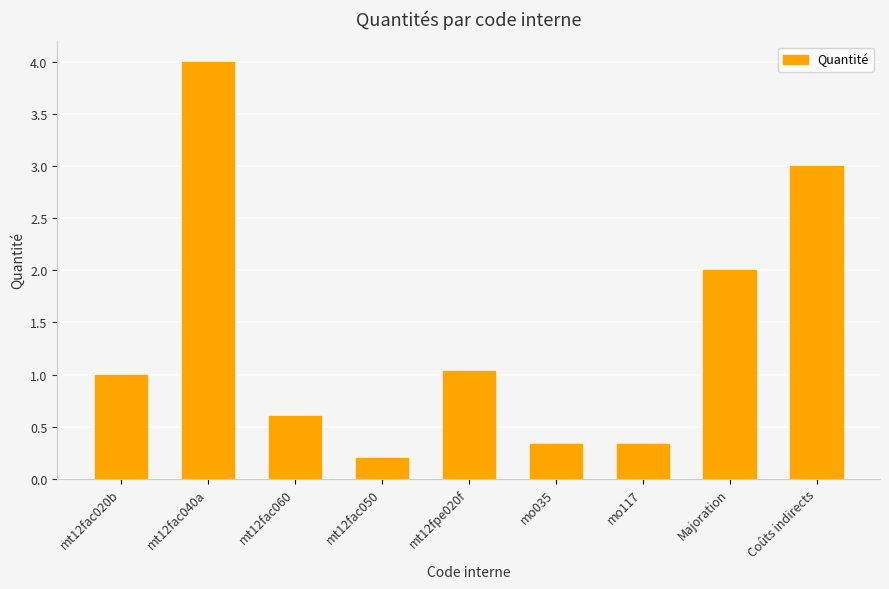

What is the sum of all values?

12.5